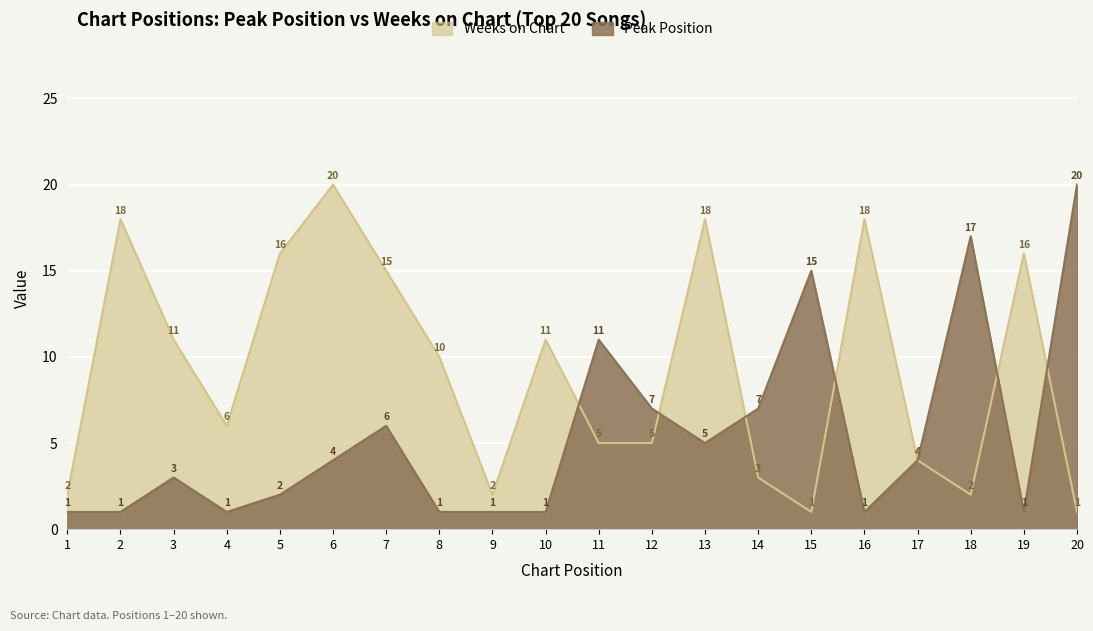

How many lines are shown in the chart?

2